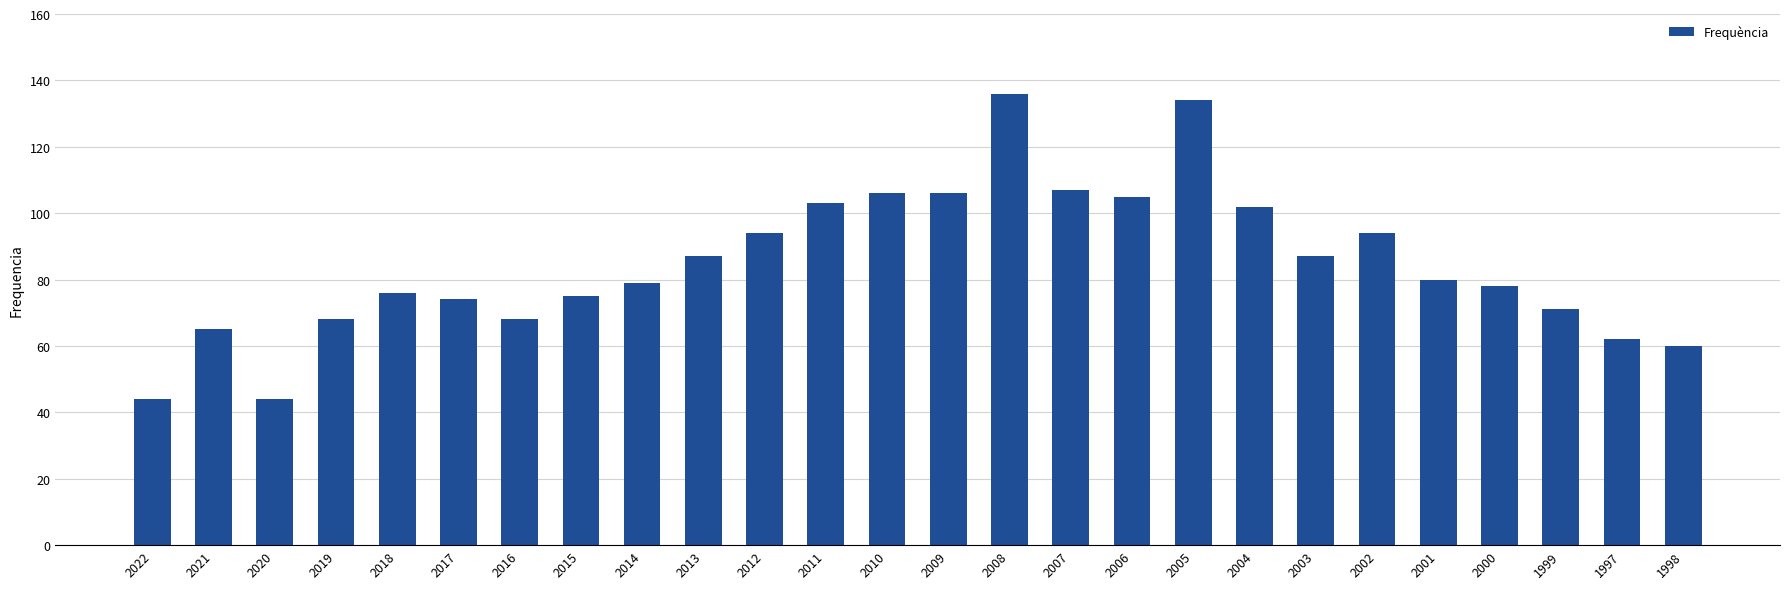

The chart shows a value of 60 at 1998. True or false?

True